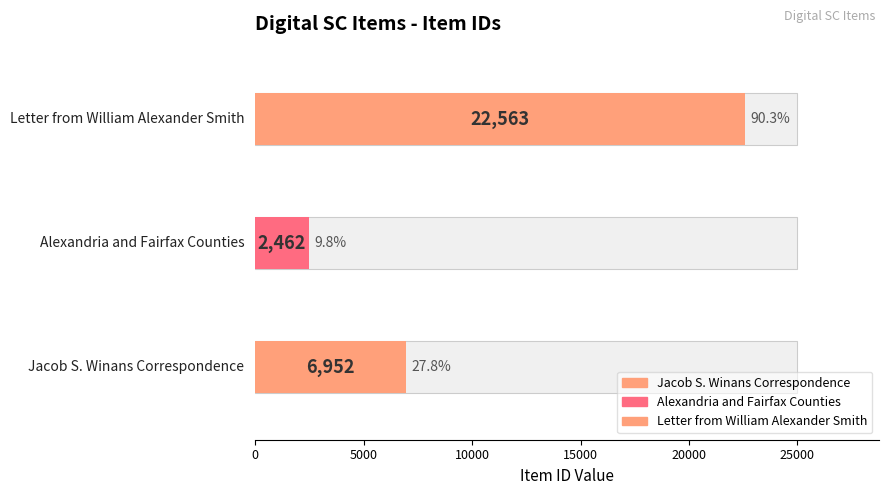

Reading left to right, extract all data points from this chart.

Jacob S. Winans
Correspondence=6952	Alexandria and
Fairfax Counties=2462	Letter from William
Alexander Smith=22563